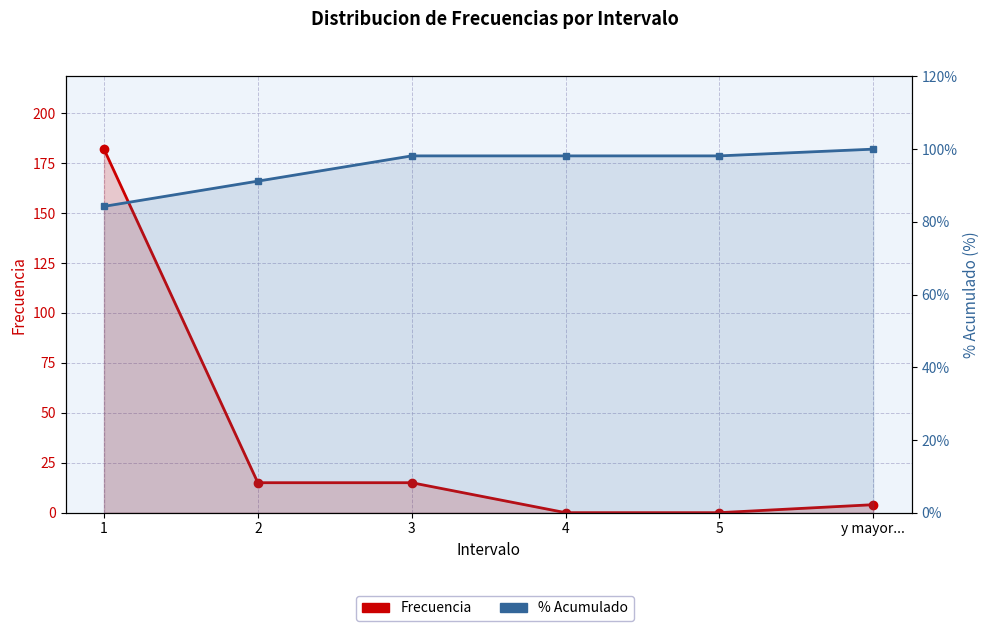

What is the difference between the highest and lowest values at 4?

98.1